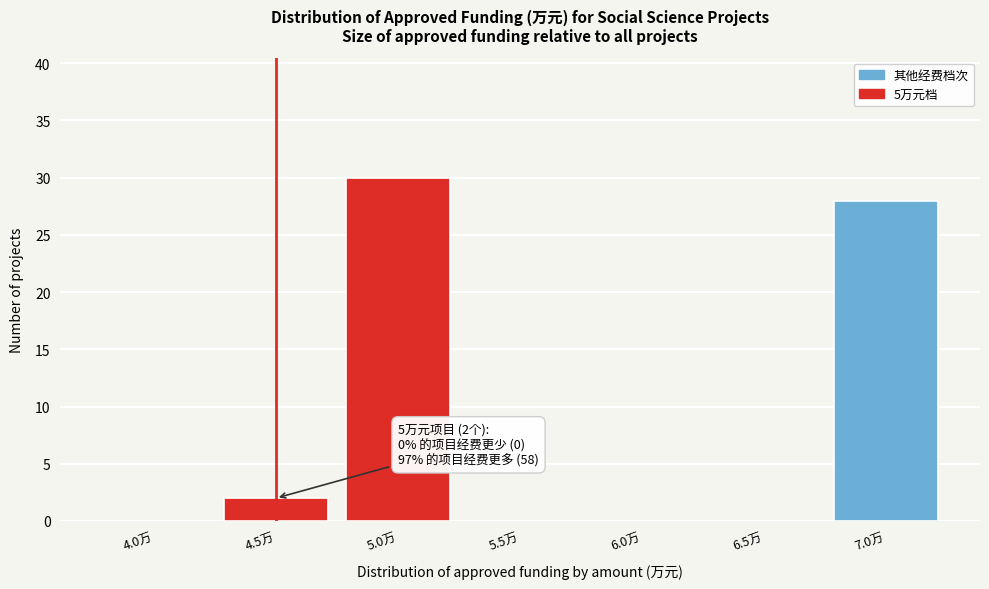

Reading right to left, transcribe all the data shown in this chart.

7.0万=28	6.5万=0	6.0万=0	5.5万=0	5.0万=30	4.5万=2	4.0万=0